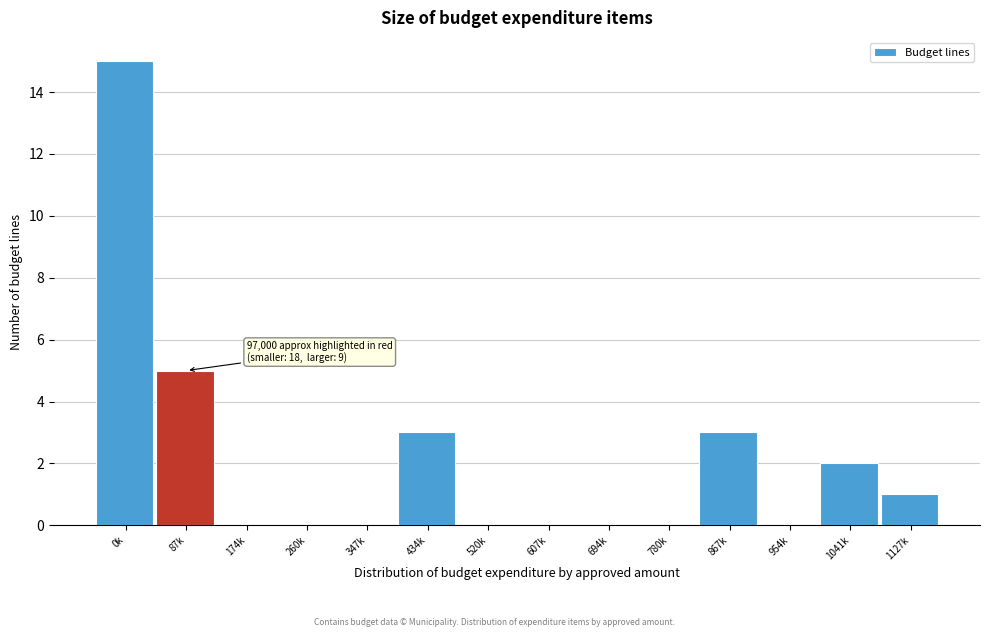

Reading right to left, what are all the values shown in this chart?

1127k=1	1041k=2	954k=0	867k=3	780k=0	694k=0	607k=0	520k=0	434k=3	347k=0	260k=0	174k=0	87k=5	0k=15